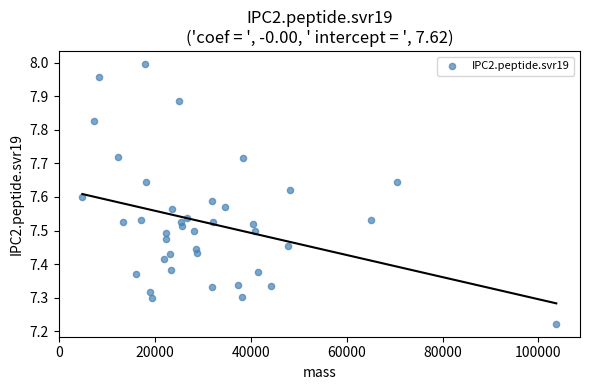

What is the range of X values (max minus min)?

98935.1